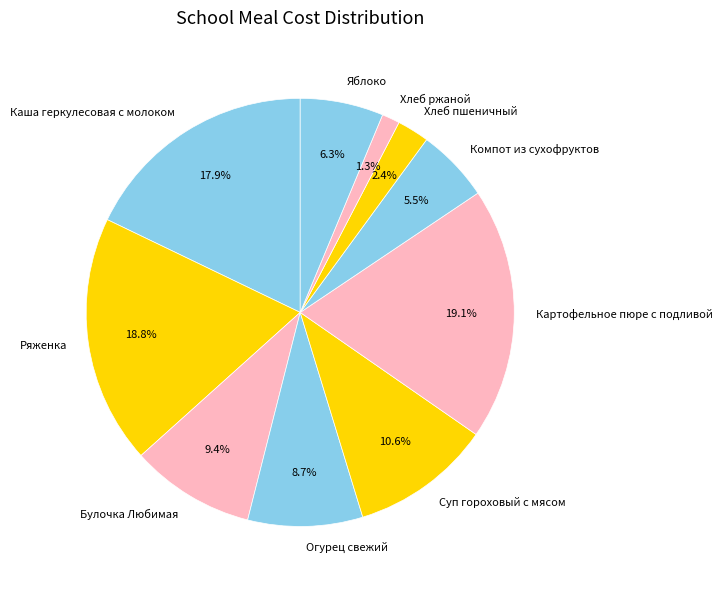

How many segments does this pie chart have?

10